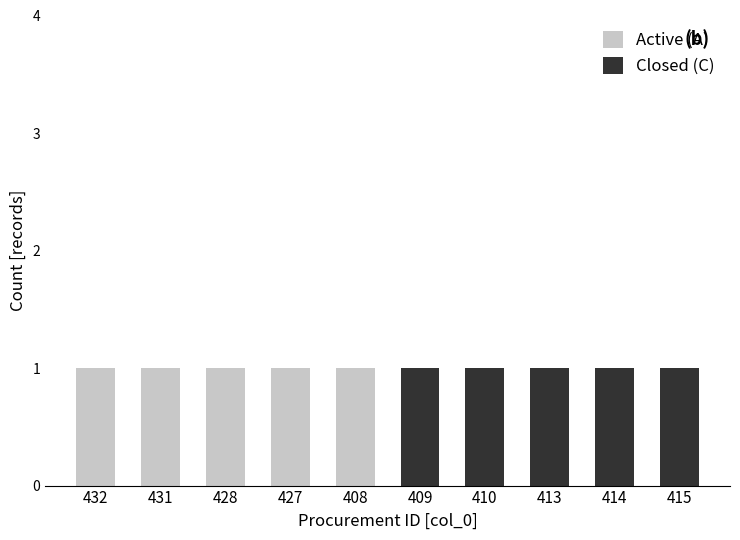

Reading left to right, transcribe all the data shown in this chart.

Active (A): 1	1	1	1	1	0	0	0	0	0
Closed (C): 0	0	0	0	0	1	1	1	1	1